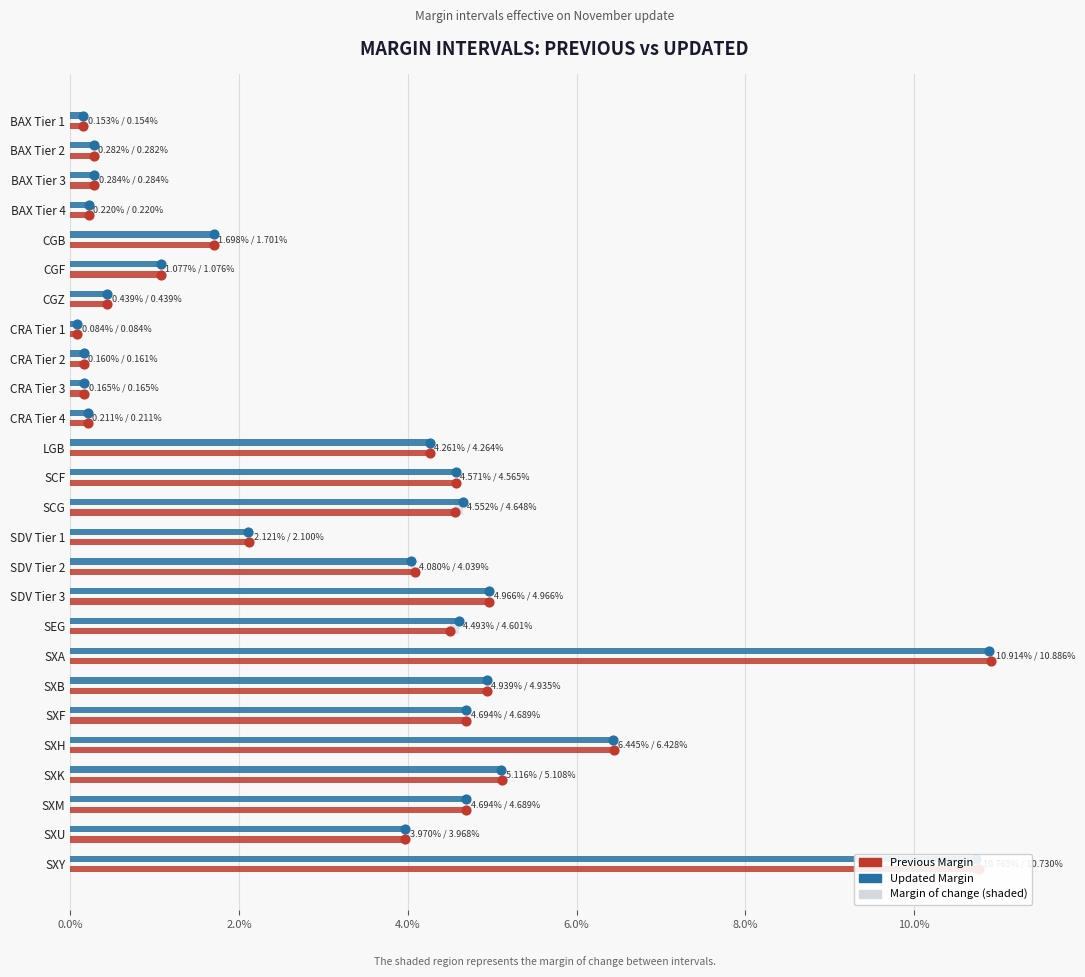

Which series has the largest total across all categories?

Updated Margin